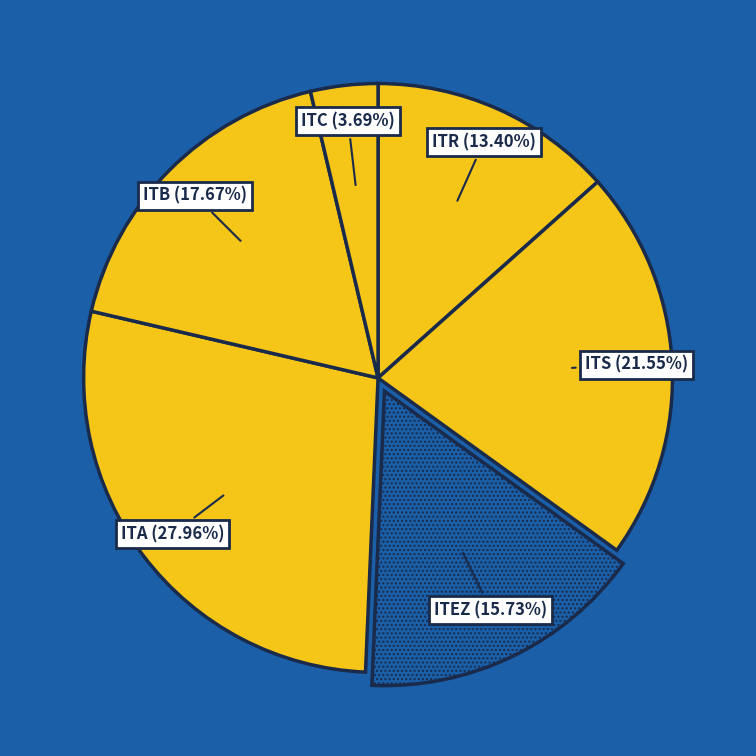

To the nearest percent, what is the average slice percentage?

17%